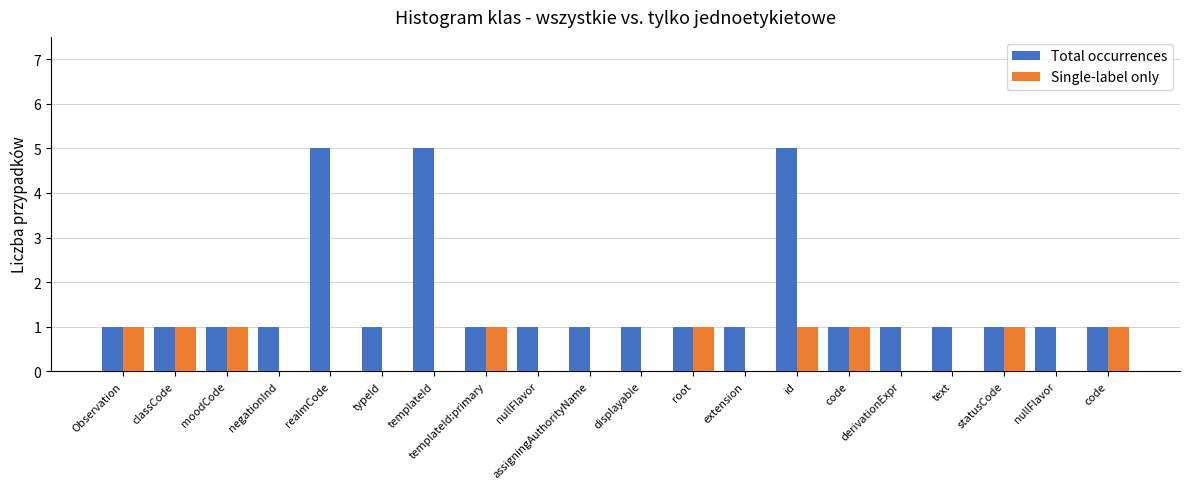

What are all the series names shown in the legend?

Total occurrences, Single-label only